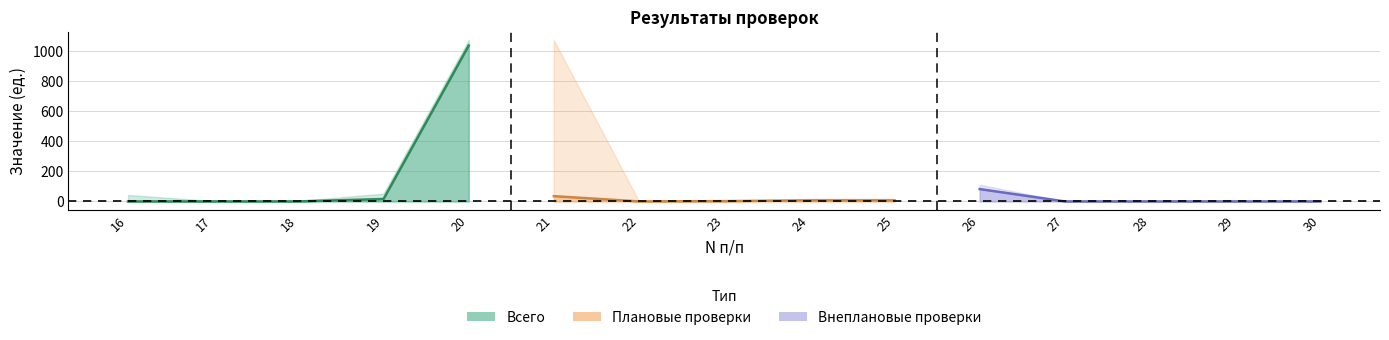

Which category has the highest value across all series?

20